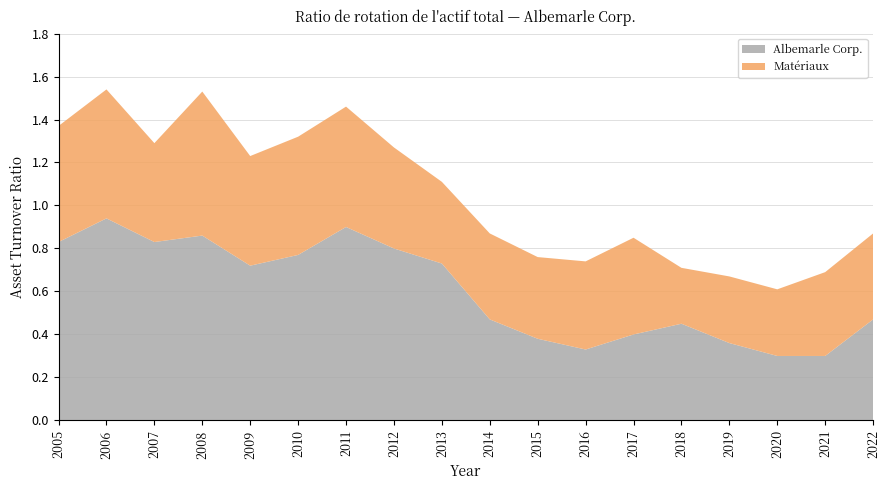

Reading right to left, list all the values displayed in this chart.

Albemarle Corp.: 0.5	0.3	0.3	0.4	0.5	0.4	0.3	0.4	0.5	0.7	0.8	0.9	0.8	0.7	0.9	0.8	0.9	0.8
Matériaux: 0.4	0.4	0.3	0.3	0.3	0.5	0.4	0.4	0.4	0.4	0.5	0.6	0.6	0.5	0.7	0.5	0.6	0.5